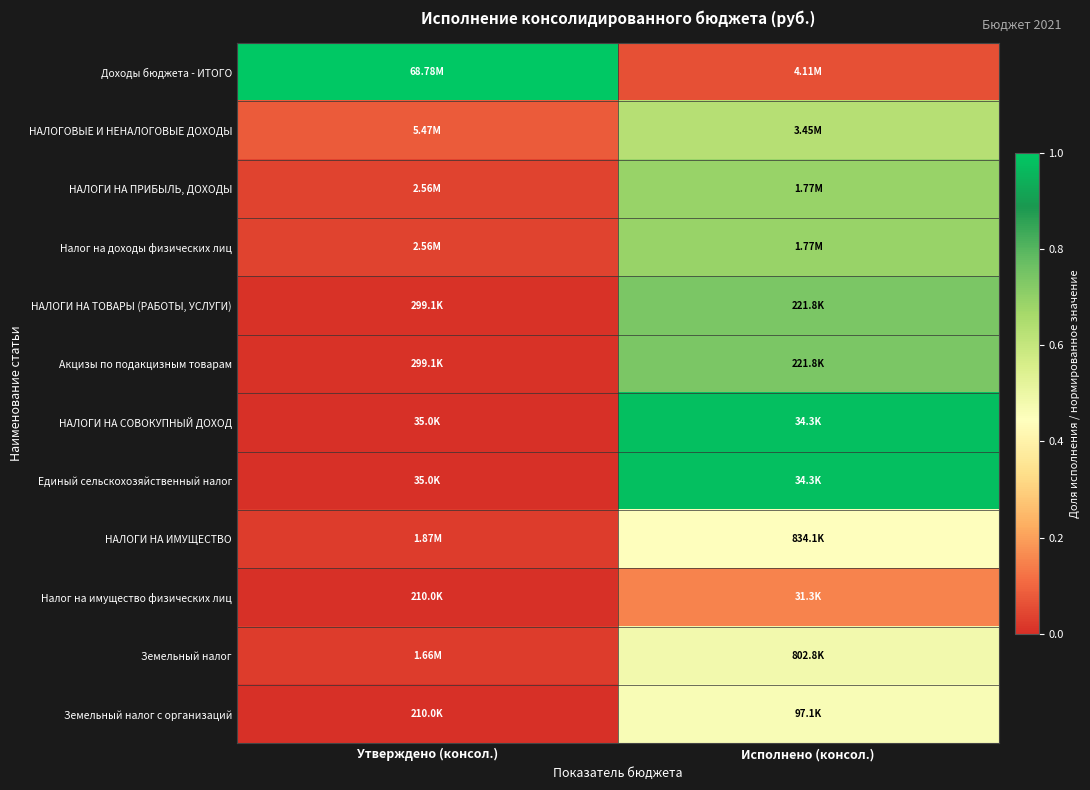

Which series has the largest total across all categories?

Доходы бюджета - ИТОГО